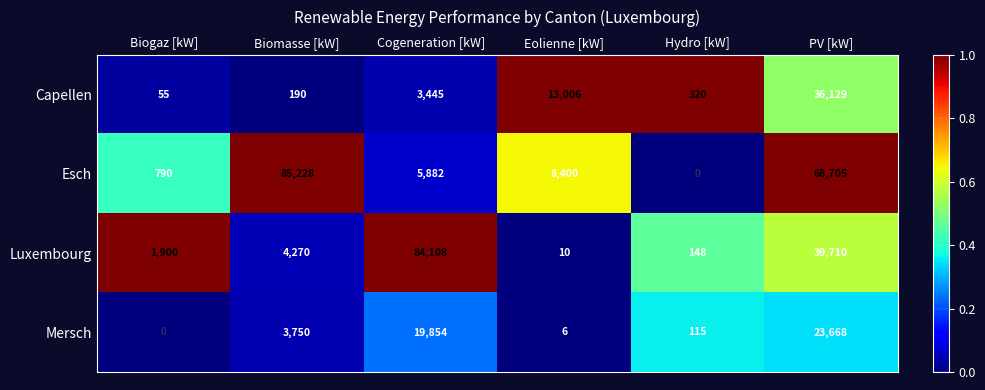

What is the total value across all series at Biomasse [kW]?

93438